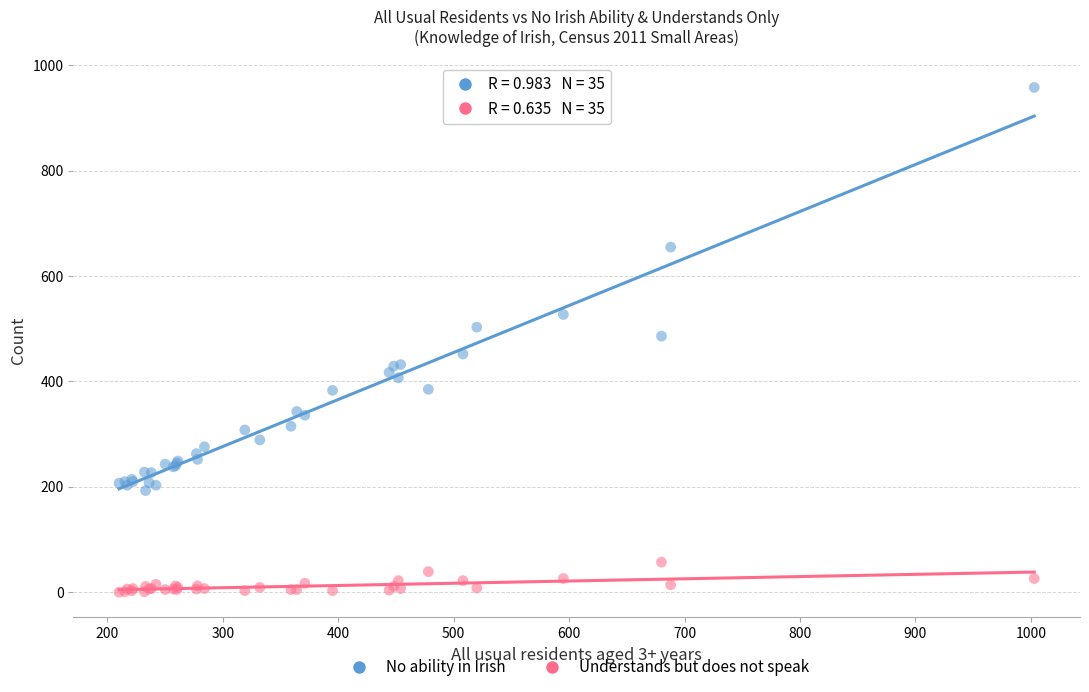

Which series contains the lowest Y value?

Understands but does not speak